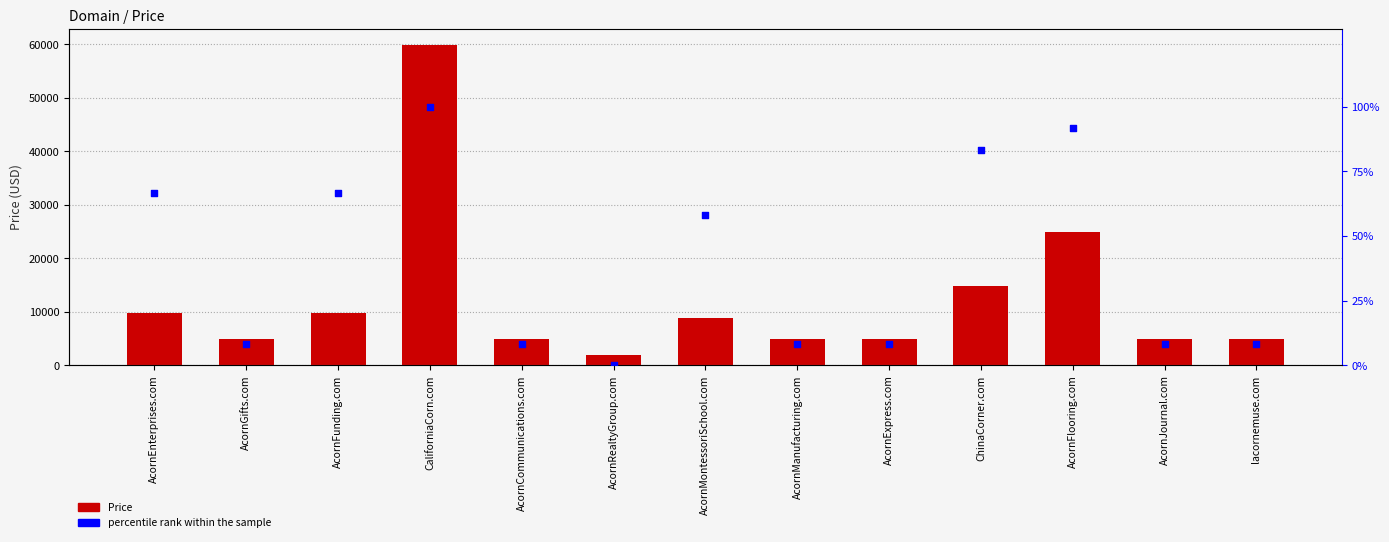

At how many categories does at least one series exceed 17023?

2